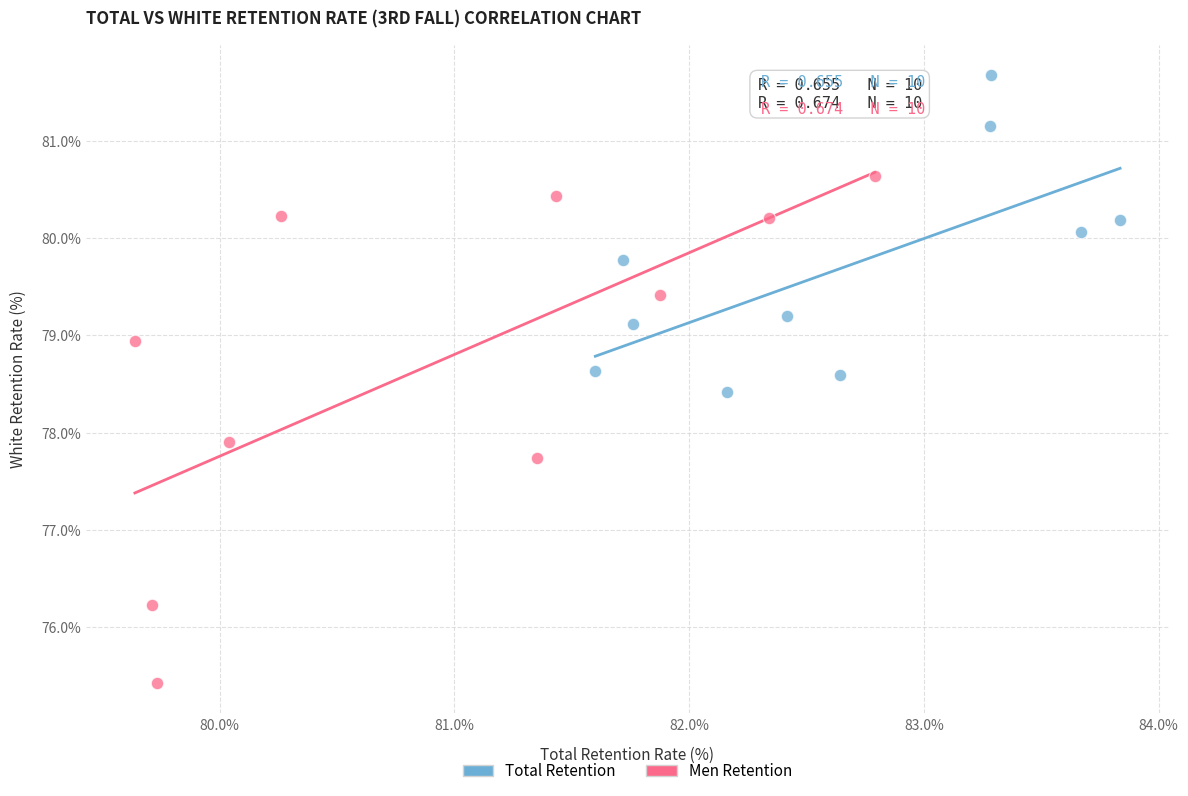

Which series reaches the minimum Y coordinate?

Men Retention